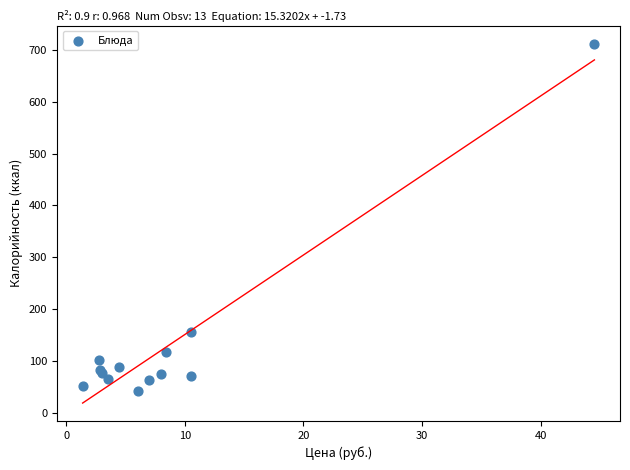

What Y value in the scatter plot is closest to 377?

156.1